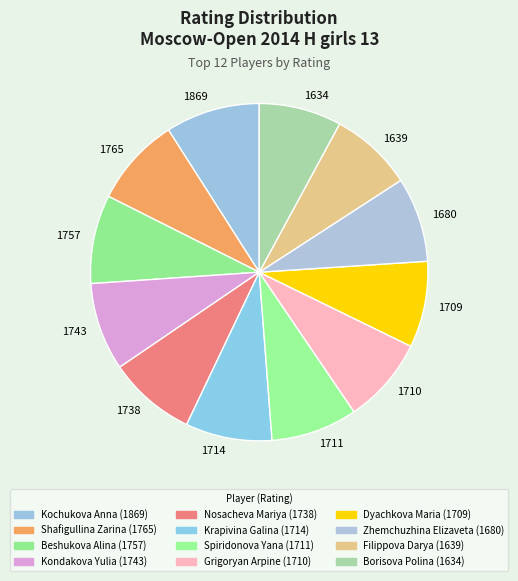

What is the ratio of the value at 1743 to the value at 1738?

1.0